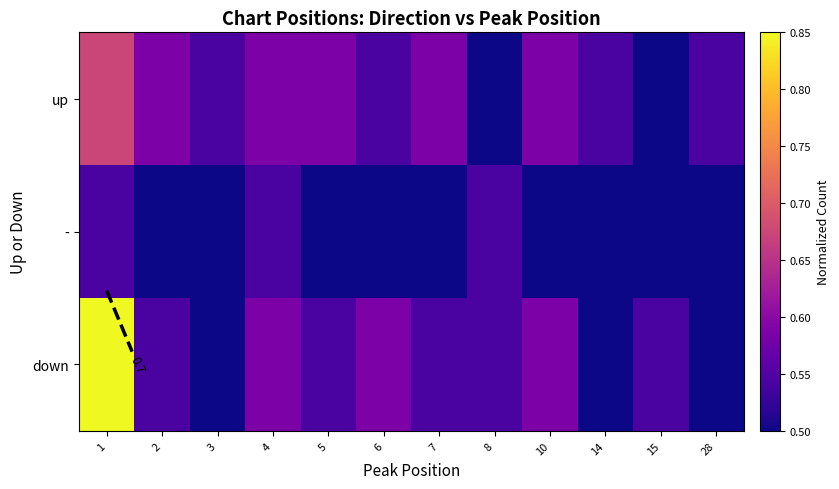

Is it true that up equals 0.8 at 6?

False